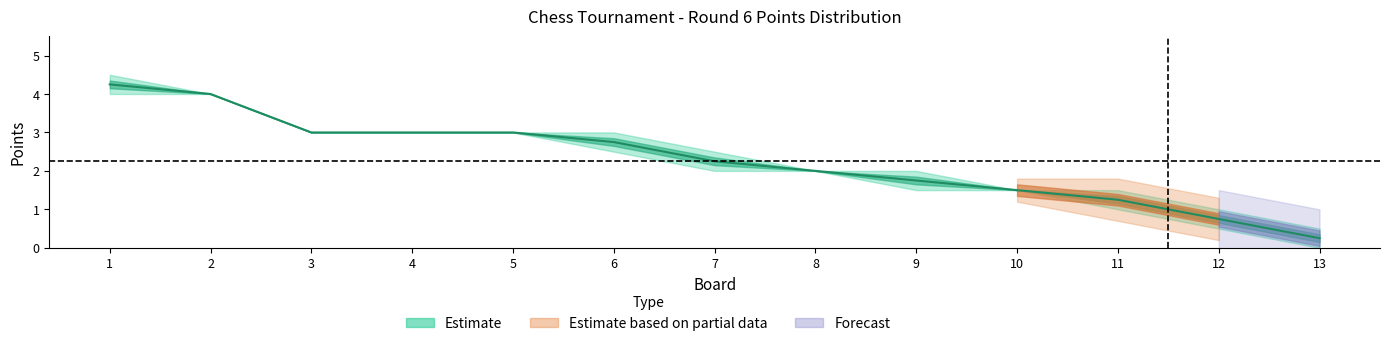

Which label corresponds to the largest value in the chart?

1